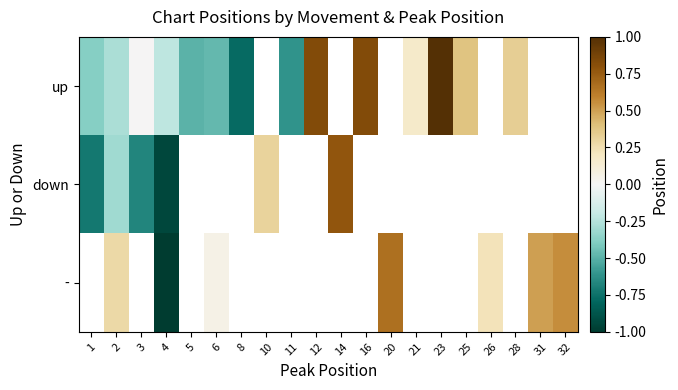

Where does the down series first go above 0?

10